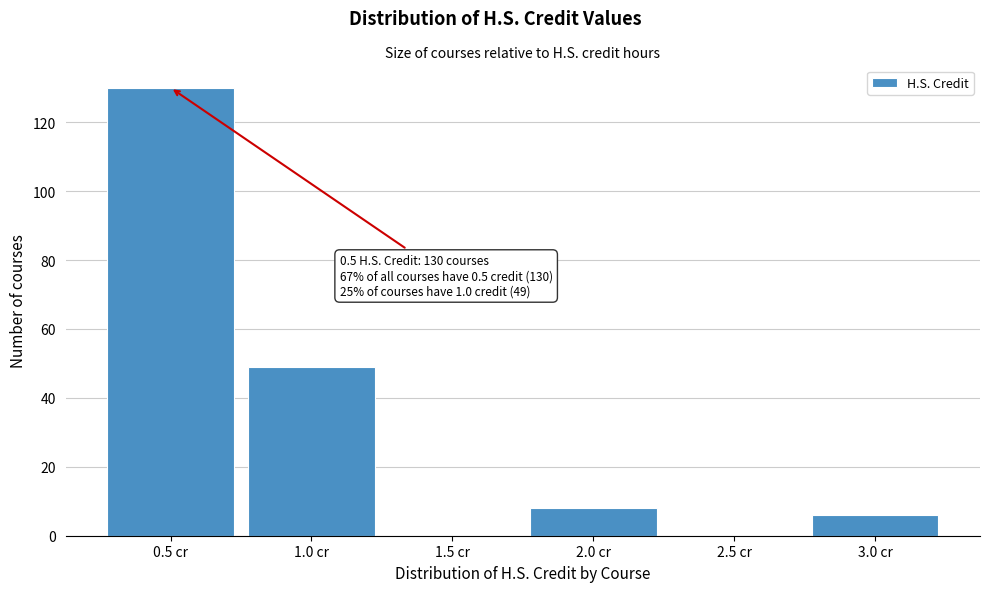

Reading right to left, transcribe all the data shown in this chart.

3.0 cr=6	2.5 cr=0	2.0 cr=8	1.5 cr=0	1.0 cr=49	0.5 cr=130